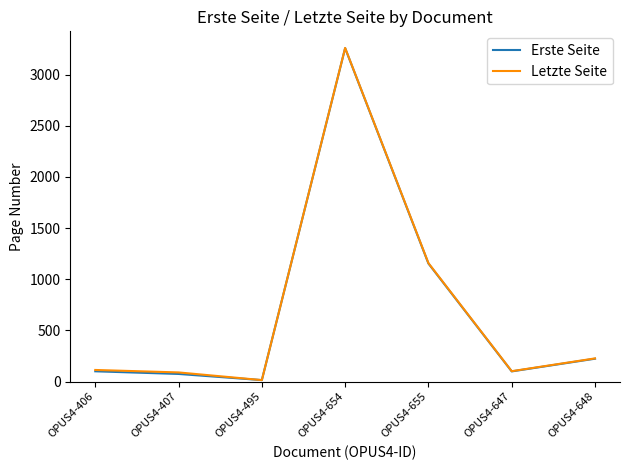

Where is Letzte Seite nearest to the value 1637?

OPUS4-655